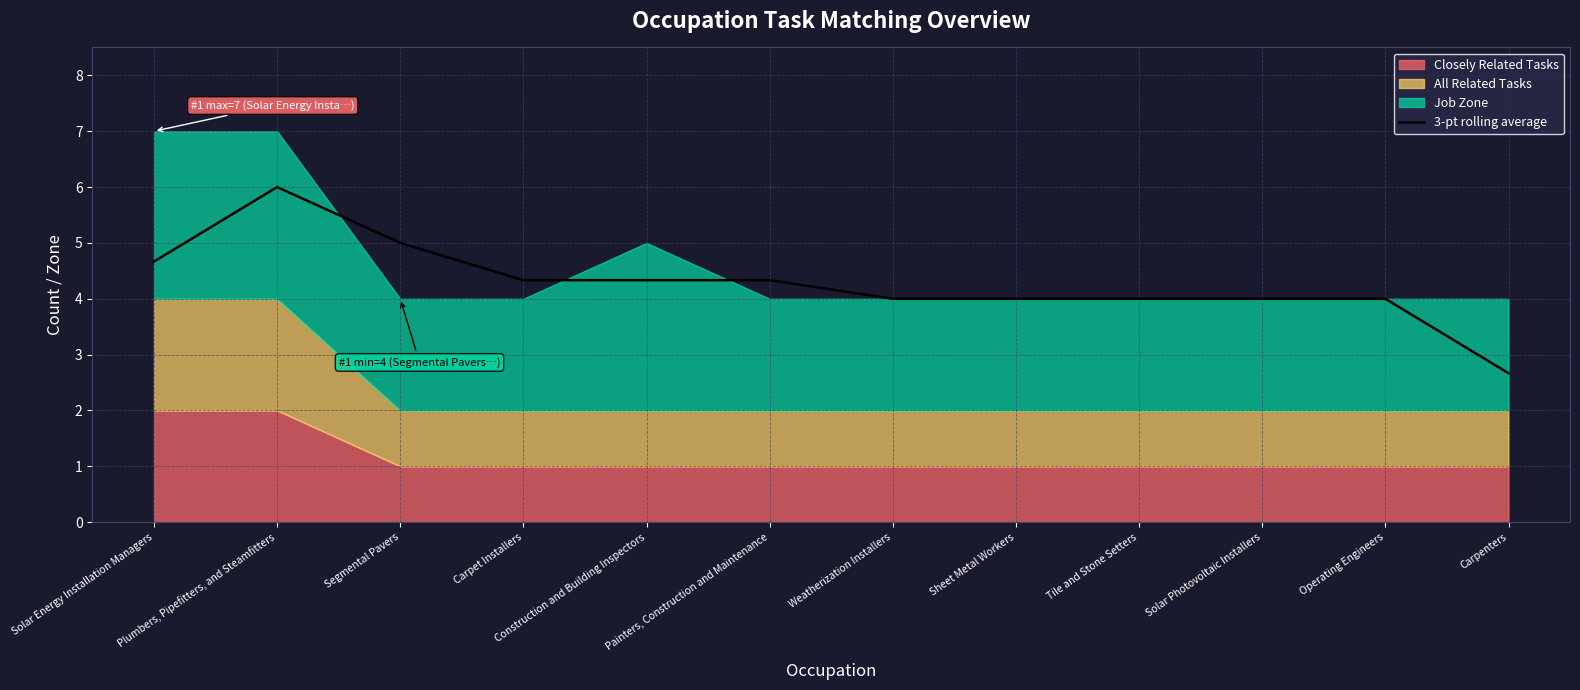

True or false: the data has more than 0 interior local peaks.

True